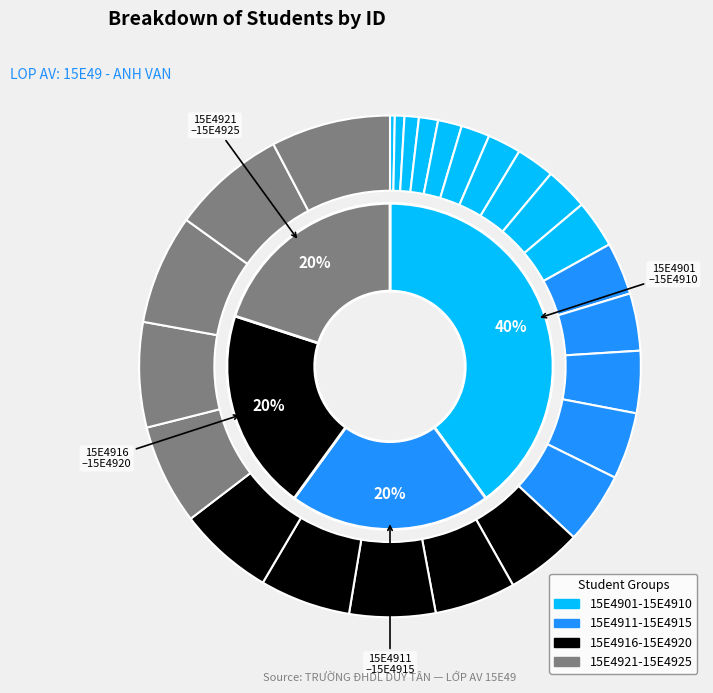

Do 15E4923 and 15E4902 together represent more than half of the pie?

No